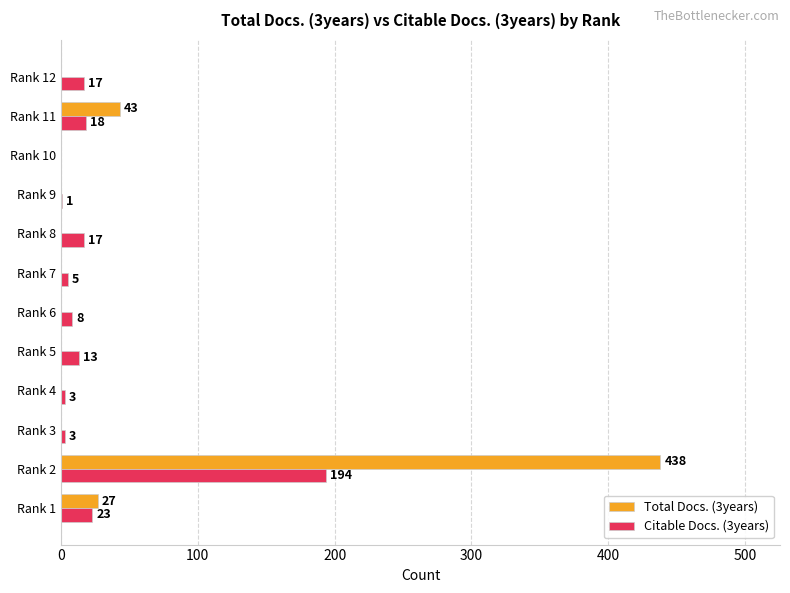

What is the greatest value displayed?

438